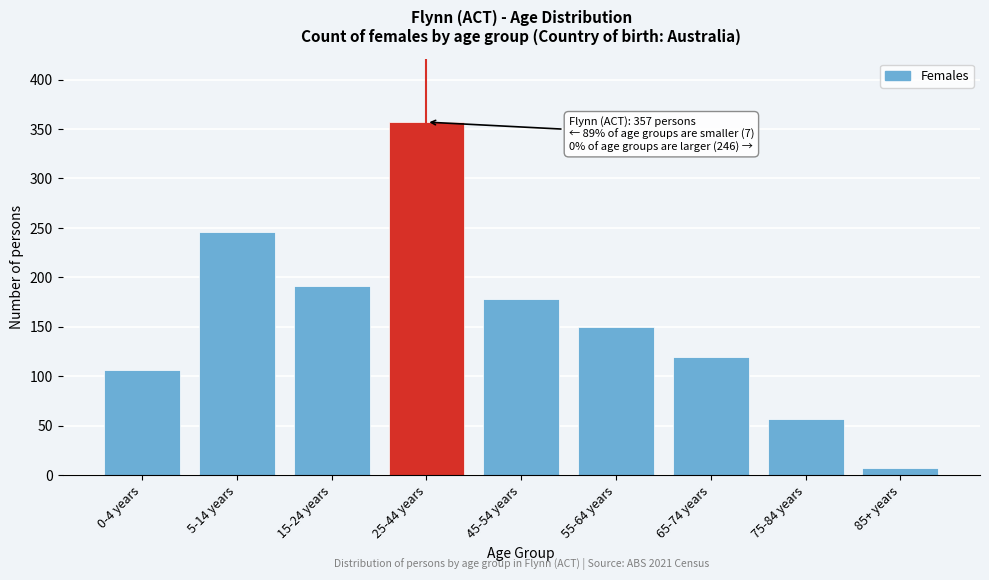

Reading left to right, what are all the values shown in this chart?

106	246	191	357	178	150	120	57	7